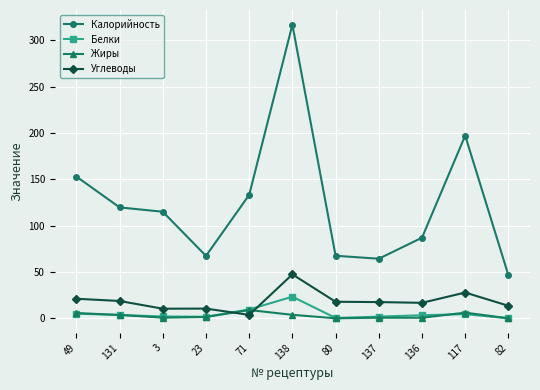

At 138, list the series in order from smallest to largest.

Жиры, Белки, Углеводы, Калорийность